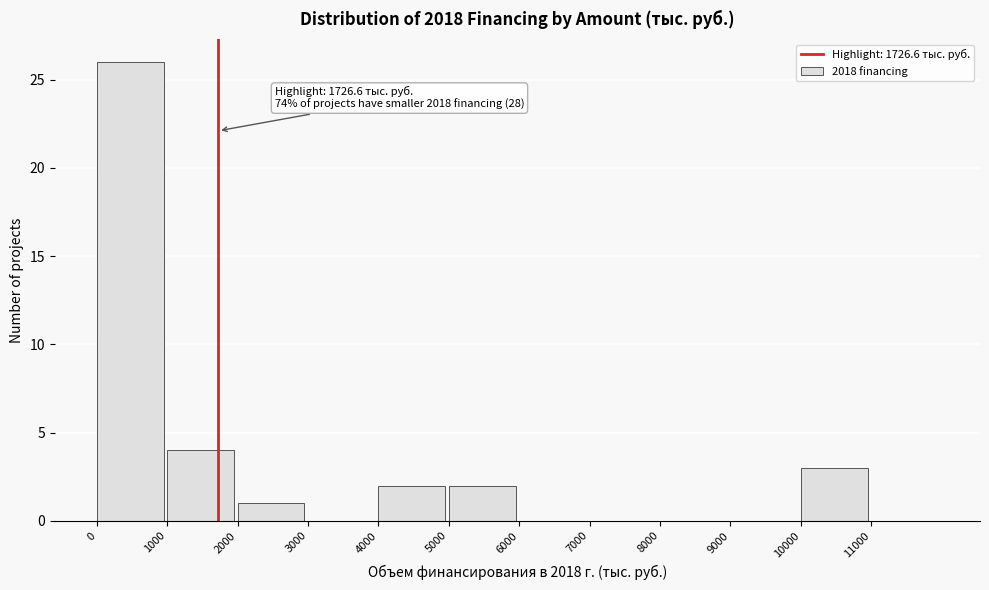

Which range on the x-axis has the tallest bar?

0 to 1000